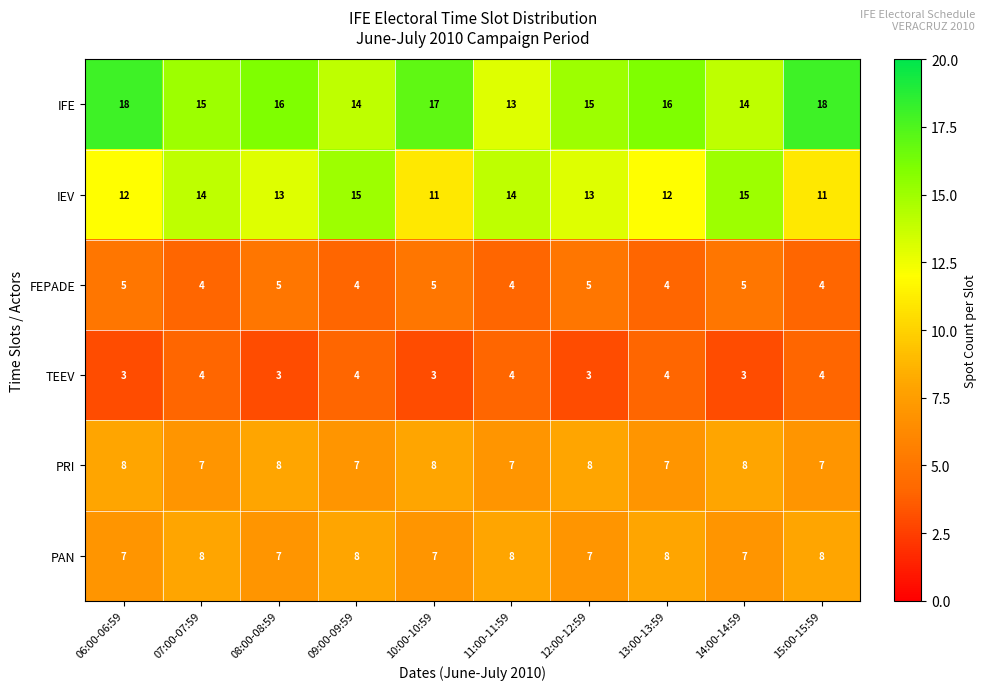

Which series has the largest range (max minus min)?

IFE